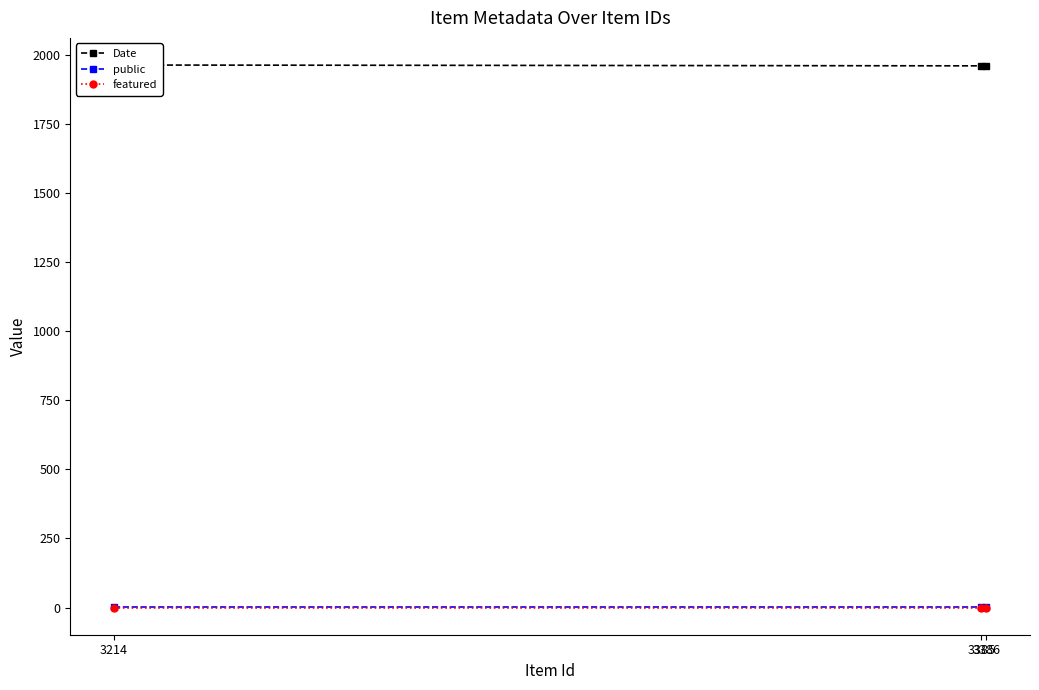

How many lines are shown in the chart?

3